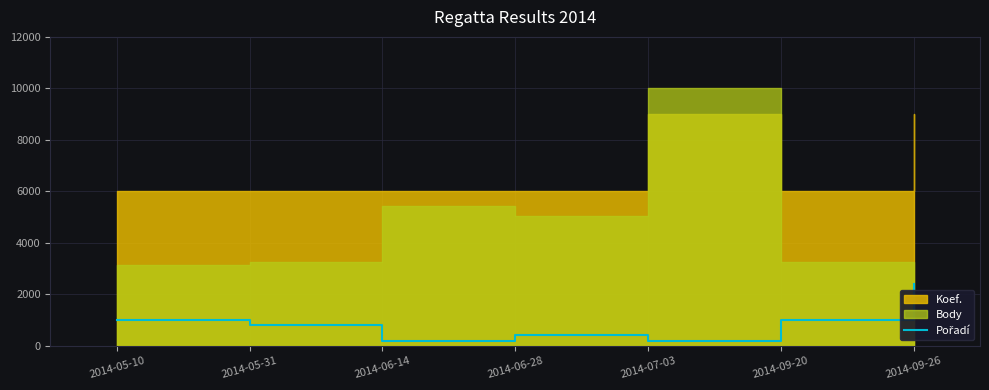

How many interior local peaks (higher than both neighbors) does the data have?

1